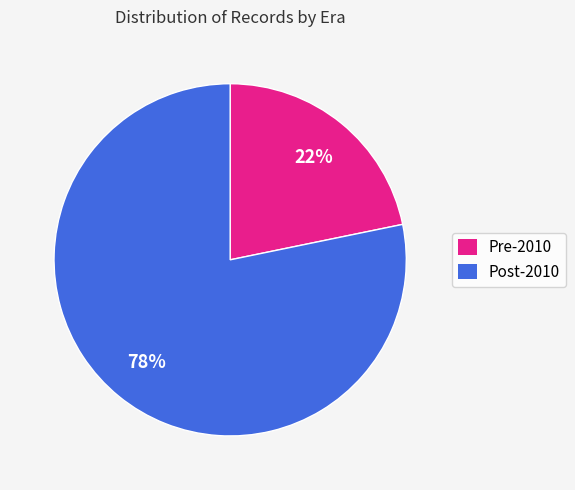

To the nearest percent, what is the difference between the largest and smallest slice percentages?

56%